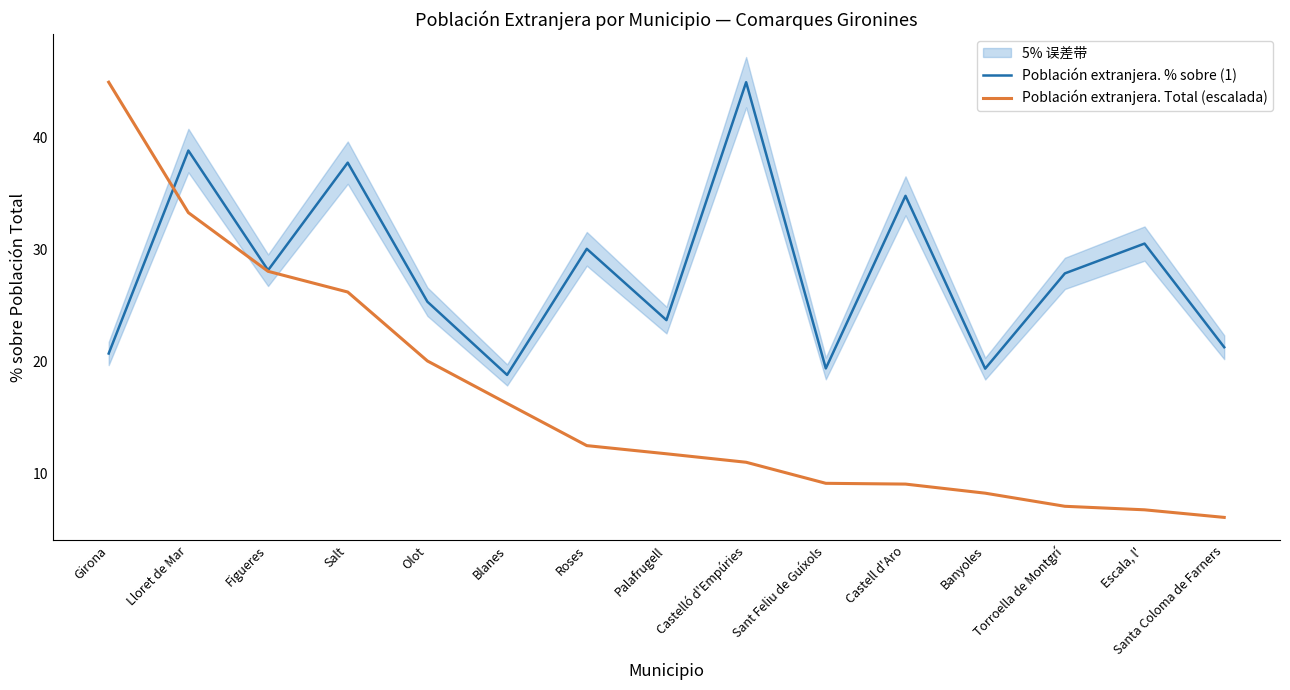

True or false: Población extranjera. % sobre (1) and Población extranjera. Total (escalada) intersect in this chart.

True